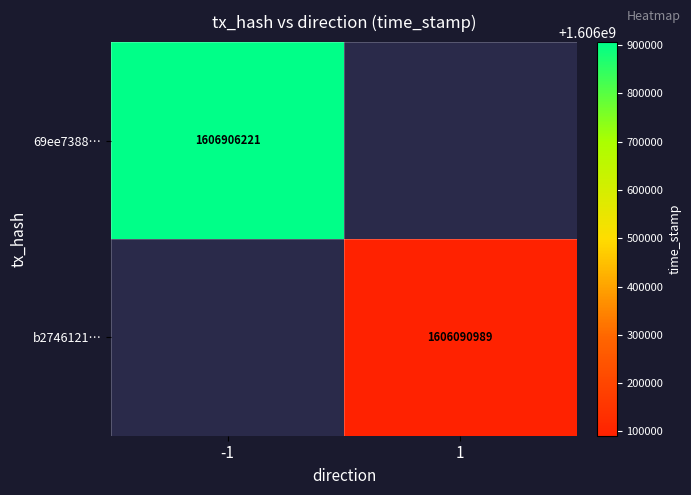

Is it true that b2746121… equals 951294316 at 1?

False